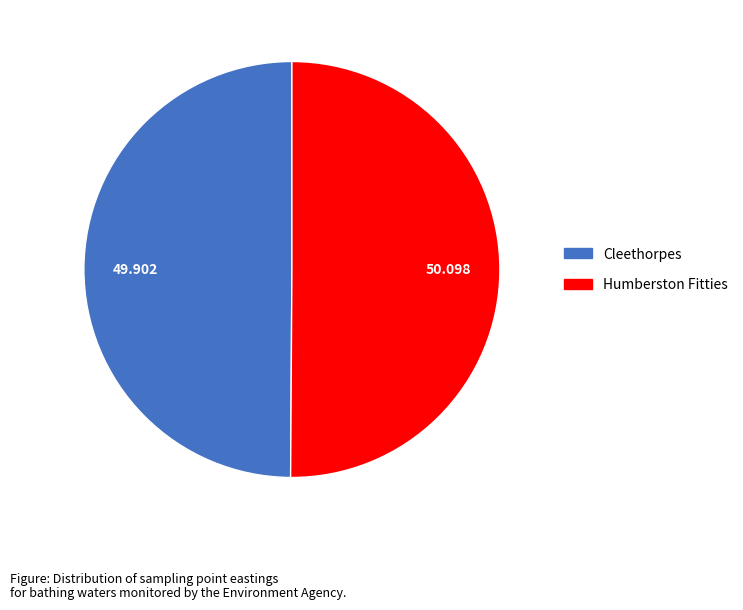

Do Humberston Fitties and Cleethorpes together represent more than half of the pie?

Yes